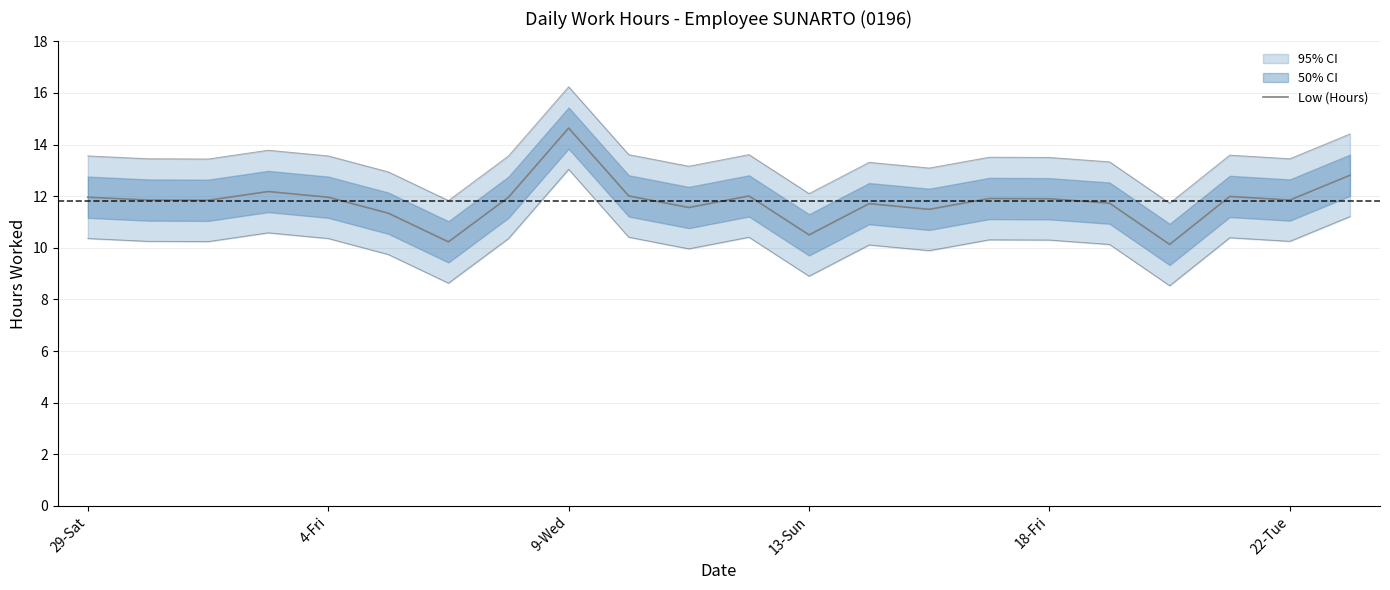

Reading left to right, transcribe all the data shown in this chart.

12.0	11.8	11.8	12.2	12.0	11.3	10.2	12.0	14.6	12.0	11.6	12.0	10.5	11.7	11.5	11.9	11.9	11.7	10.1	12.0	11.8	12.8